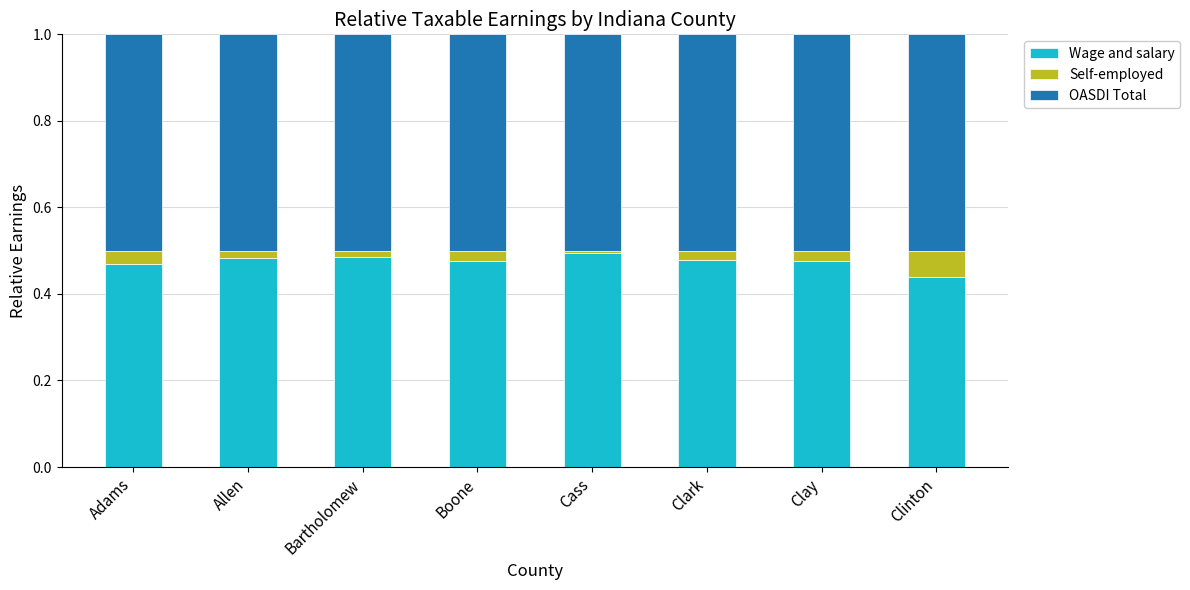

What is the total value across all series at Clark?

1.0